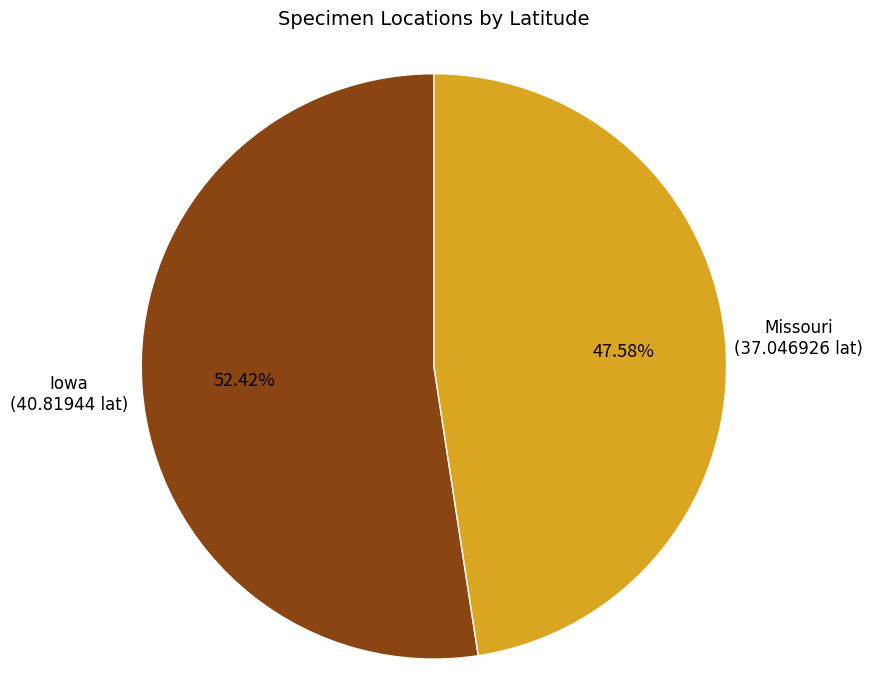

Does any single category account for the majority?

Yes